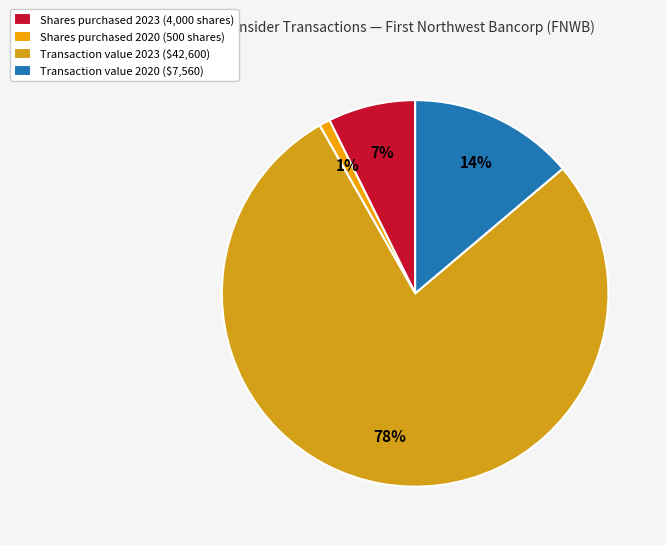

Which category has the smallest portion of the pie?

Shares purchased 2020 (500 shares)